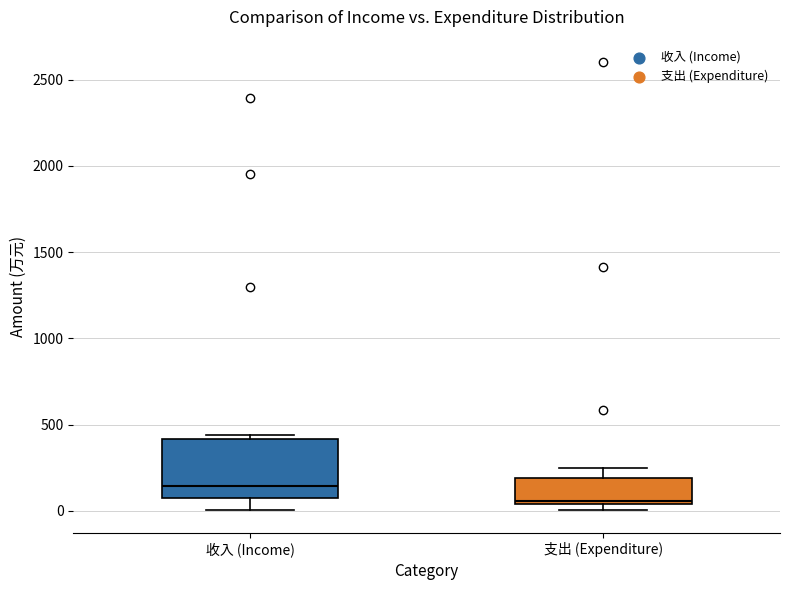

Reading left to right, read every box against the y-axis: the position of its median line, the range the box covers, and the ends of its whiskers. The values are not printed on the chart, so give them approximately, as read against the axis.

收入 (Income): median 150, box 100 to 400, whiskers 0 to 450
支出 (Expenditure): median 50 (just above the box's lower edge), box 50 to 200, whiskers 0 to 250